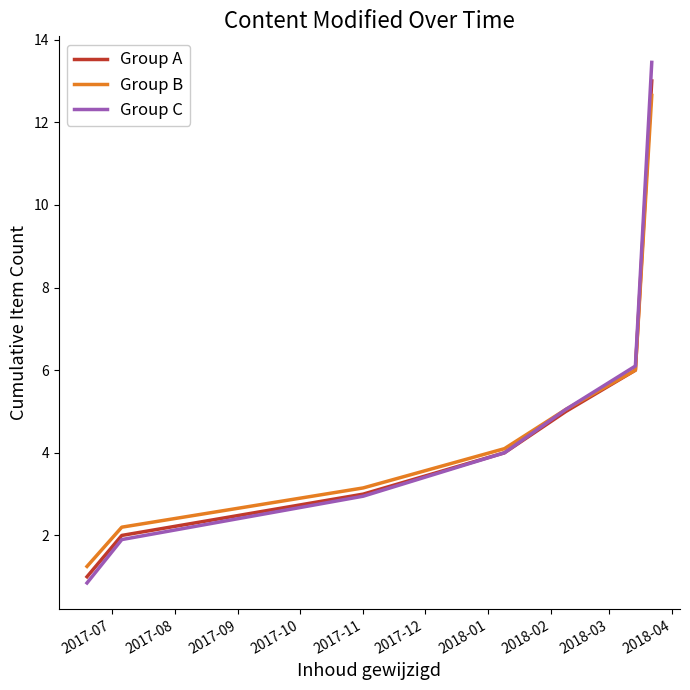

Which series has the largest range (max minus min)?

Group C